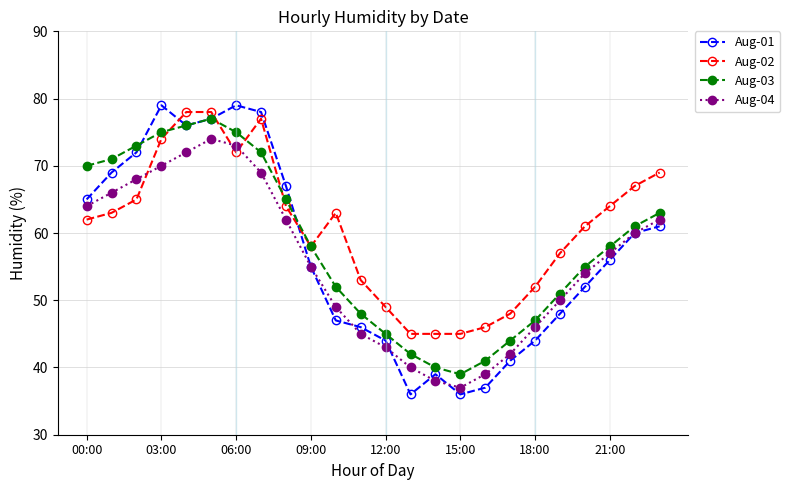

How many data points in Aug-01 are less than 56?

12